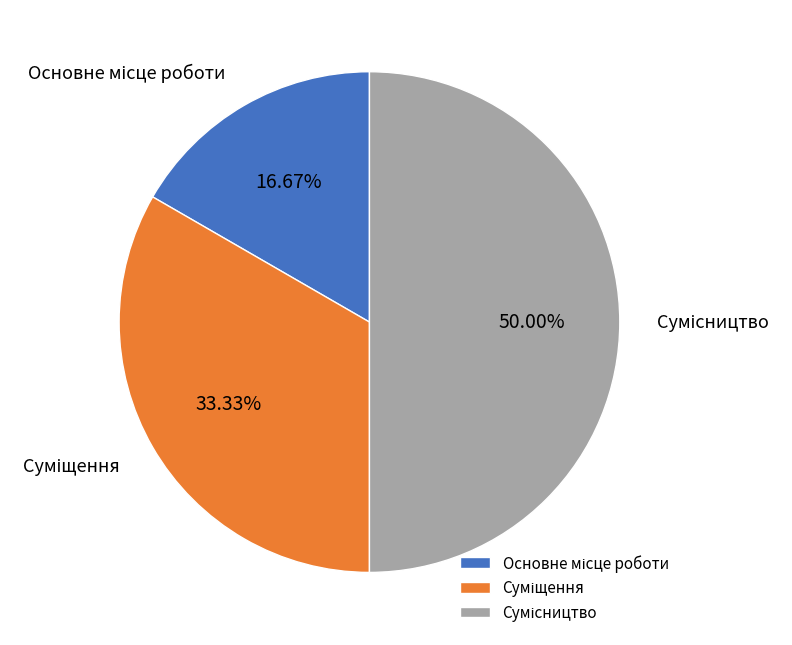

How many slices are in this pie chart?

3